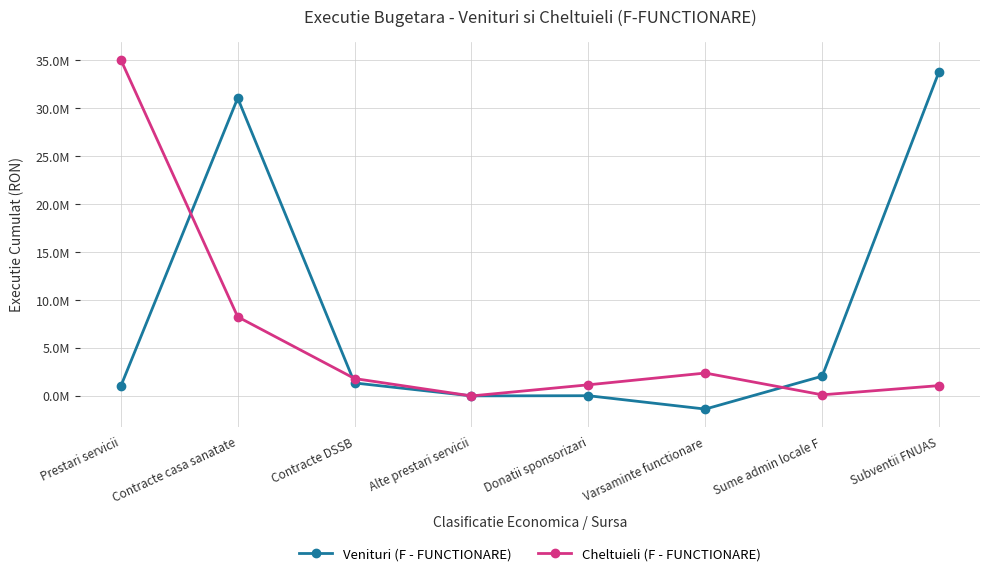

The Cheltuieli (F - FUNCTIONARE) series shows 114638.0 at Sume admin locale F. True or false?

True